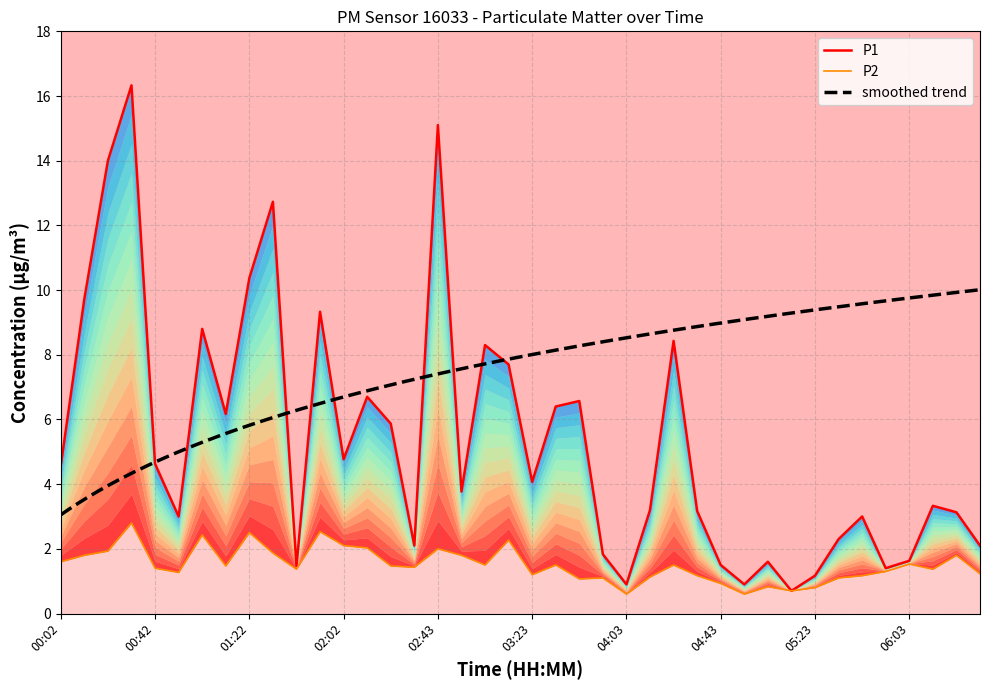

At which category is the sum across all series the highest?

00:32